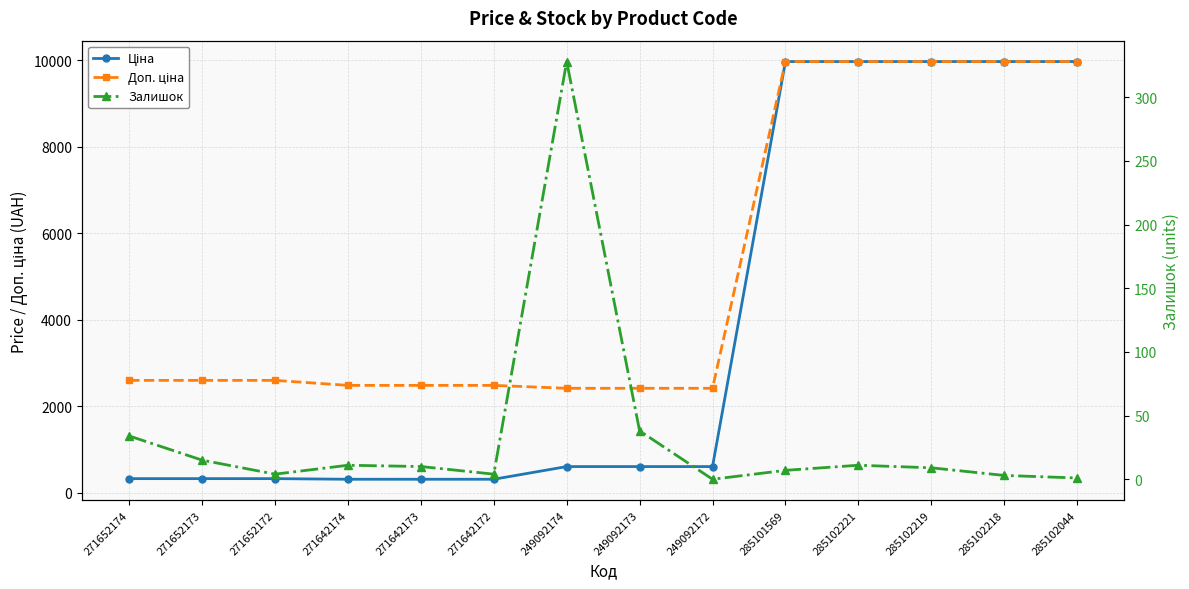

What is the difference between the second highest and minimum values in the Ціна series?

9664.7